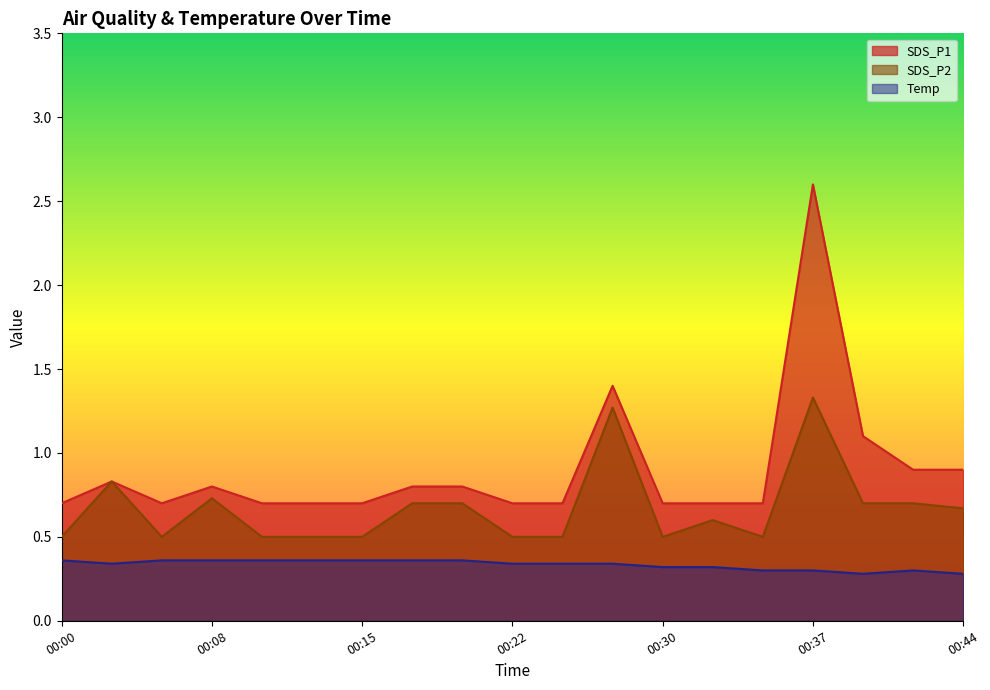

What is the value of the Temp point at the 2nd from the left?

0.3